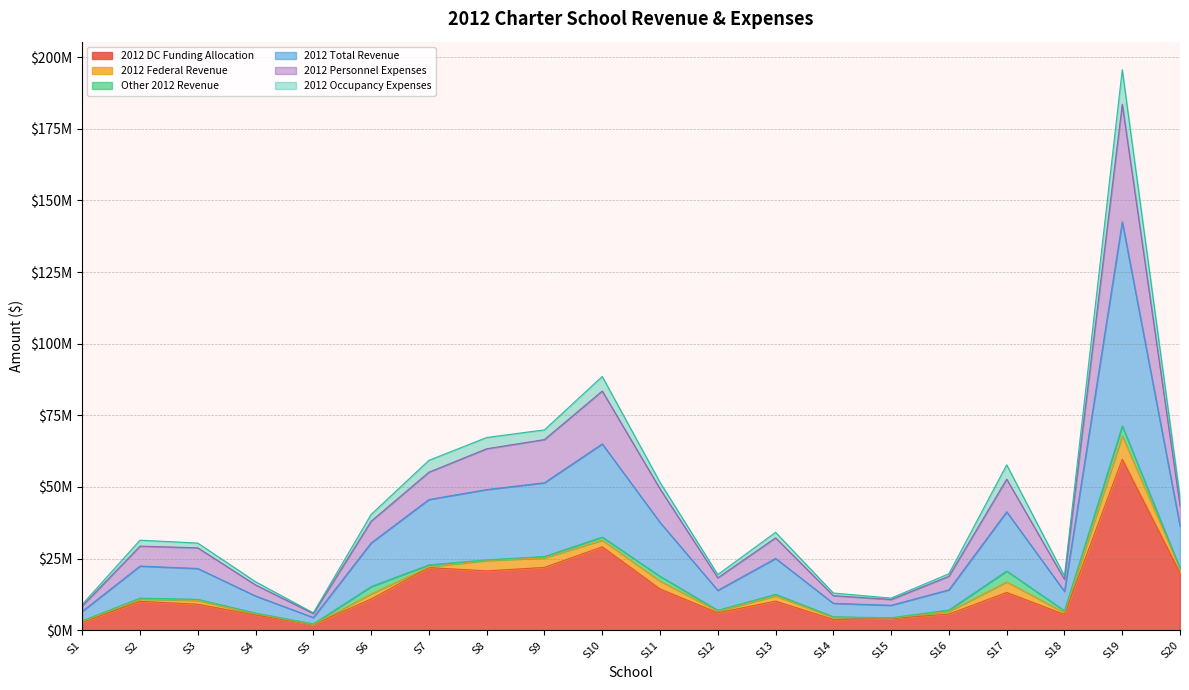

Between S5 and S13, which is larger?

S13